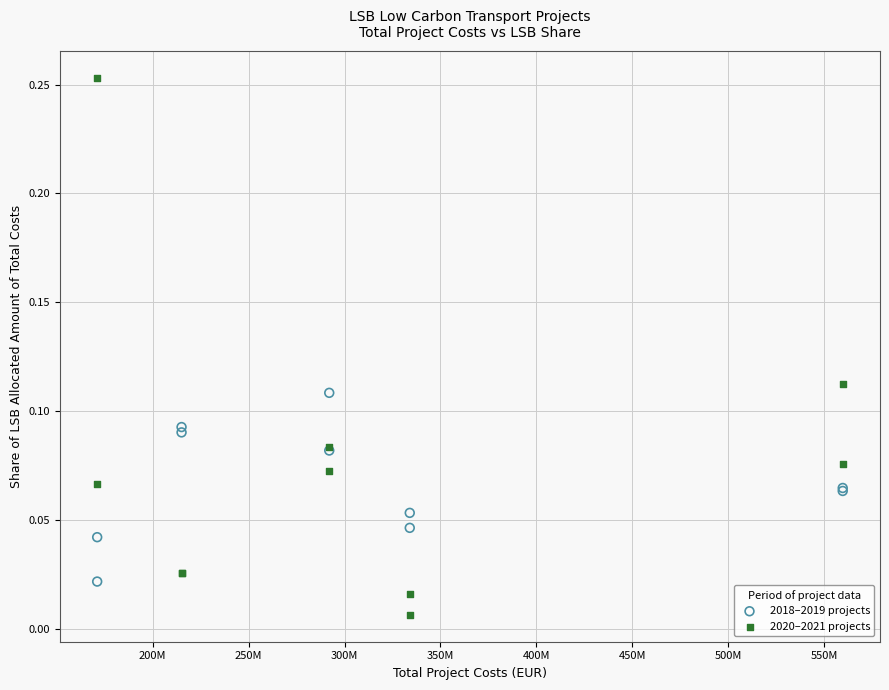

What are all the series names shown in the legend?

2018–2019 projects, 2020–2021 projects